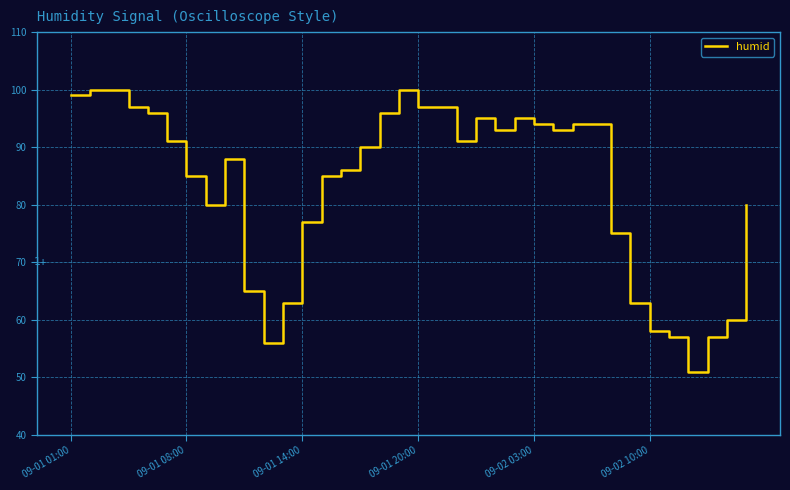

What is the difference between the maximum and minimum values?

49